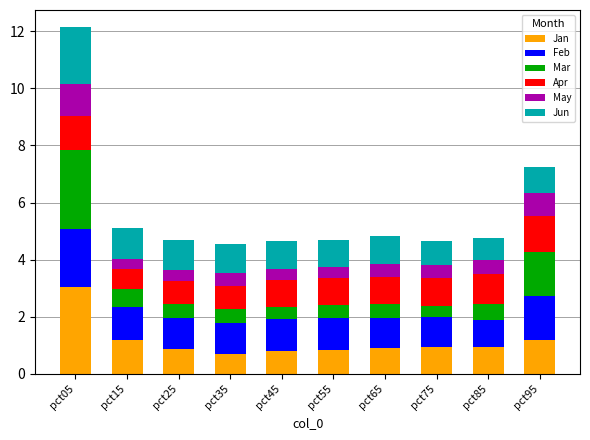

What are all the series names shown in the legend?

Jan, Feb, Mar, Apr, May, Jun